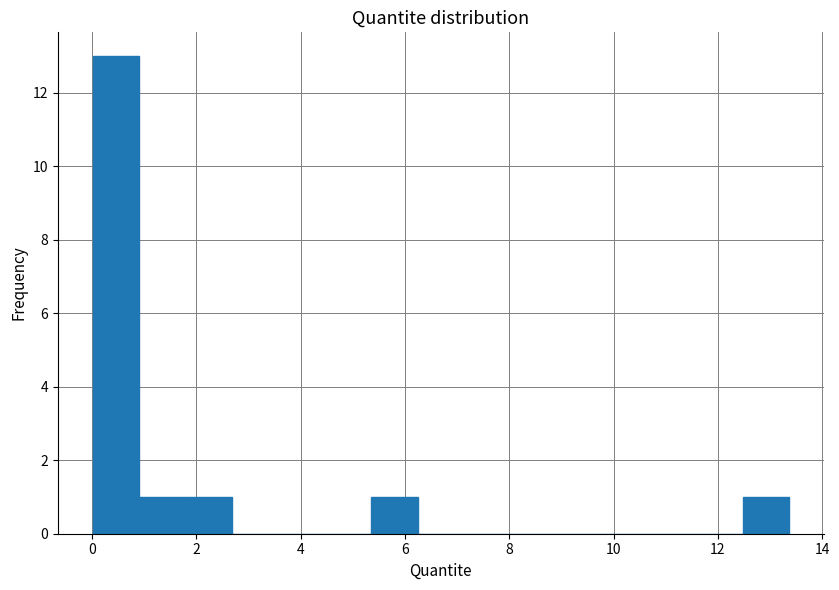

What is the height of the bar covering 12.4 to 13.4 on the x-axis? Neither the bar edges nor the heights are printed on the chart, so give them approximately, as read against the axes.

1